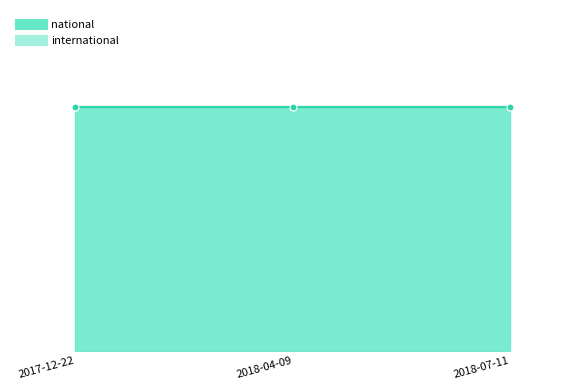

Reading right to left, list all the values displayed in this chart.

national: 45	45	45
international: 0	0	0